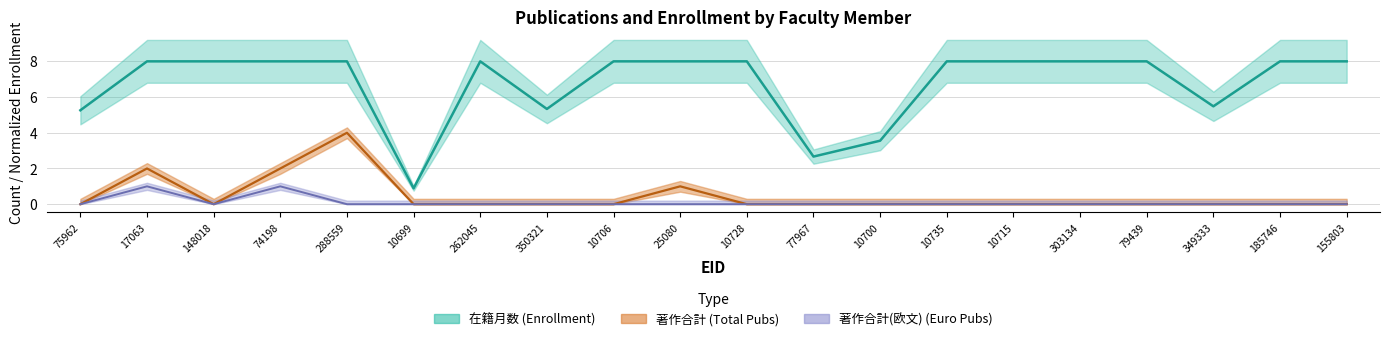

Which series changed the most between 10700 and 10735?

在籍月数